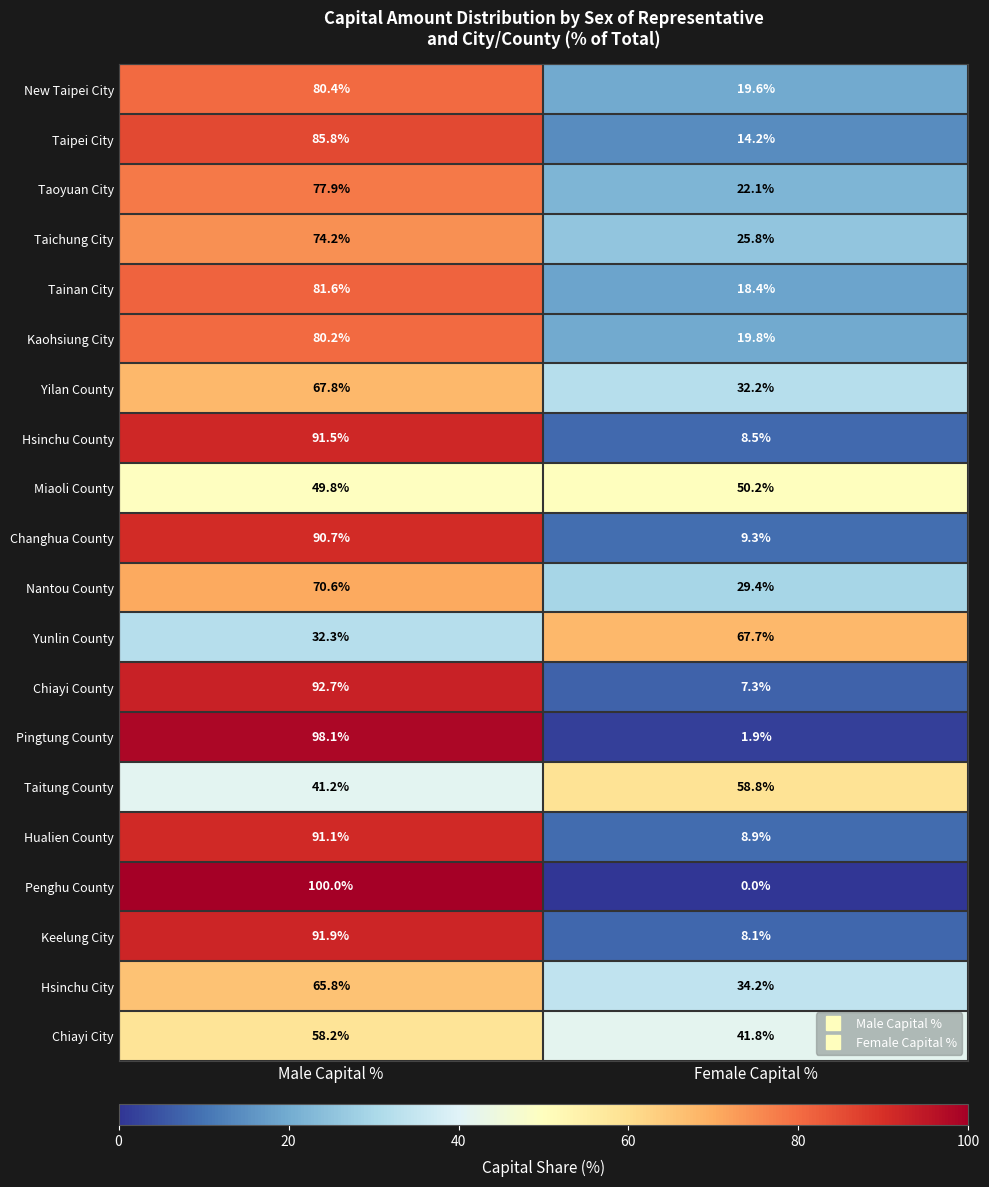

At which category is the sum across all series the highest?

Male Capital %